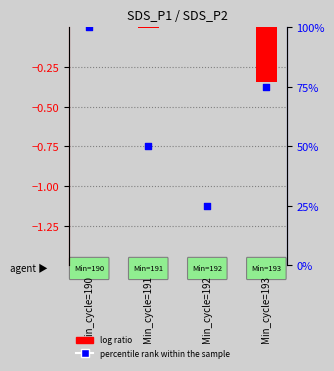

At how many categories does at least one series exceed 97?

1